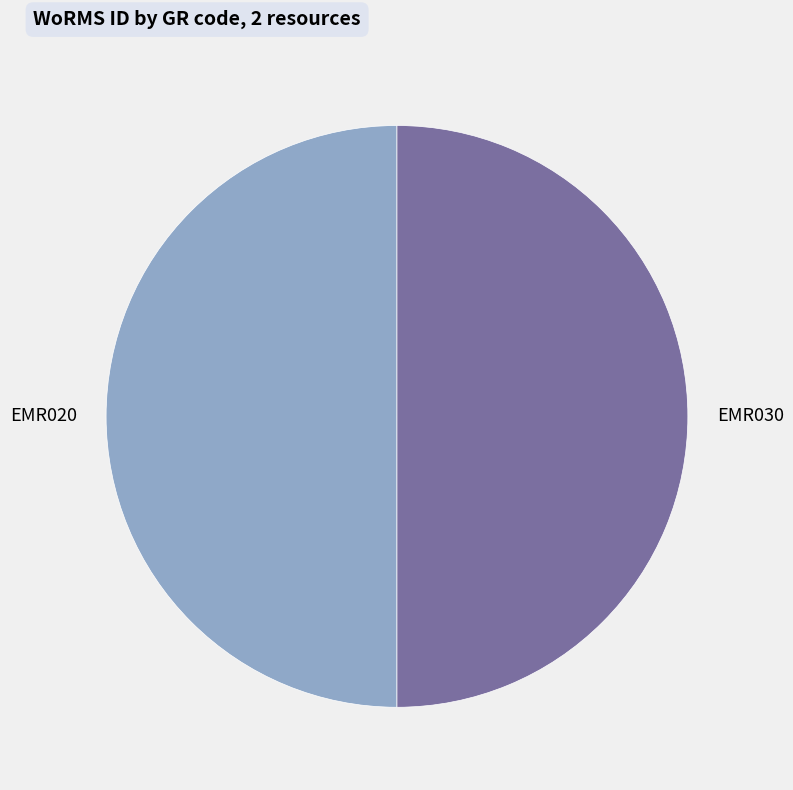

Is the sum of EMR030 and EMR020 greater than half?

Yes